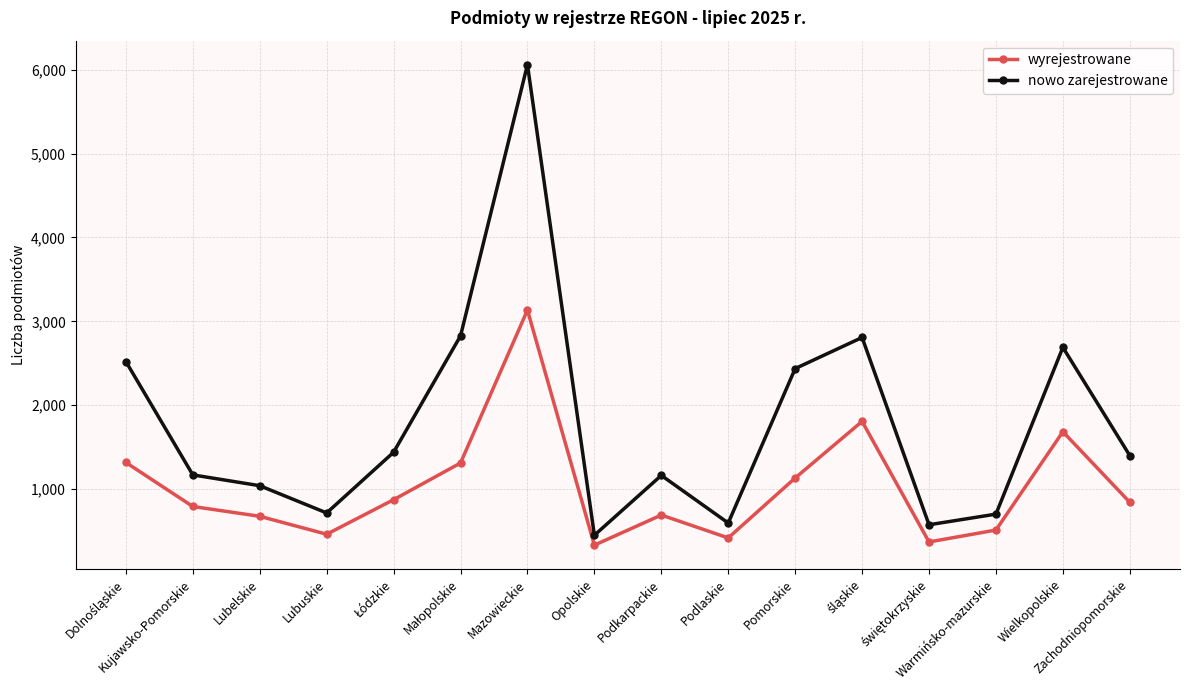

What is the value of the nowo zarejestrowane point at the 4th from the left?

714